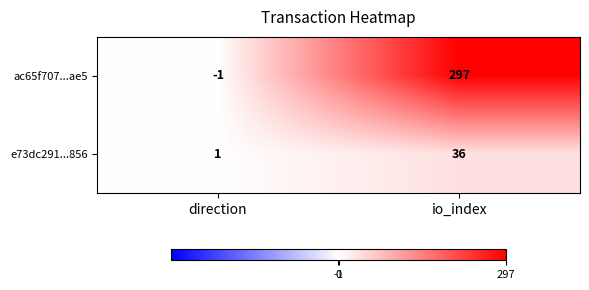

What is the difference between the highest and lowest values at direction?

2